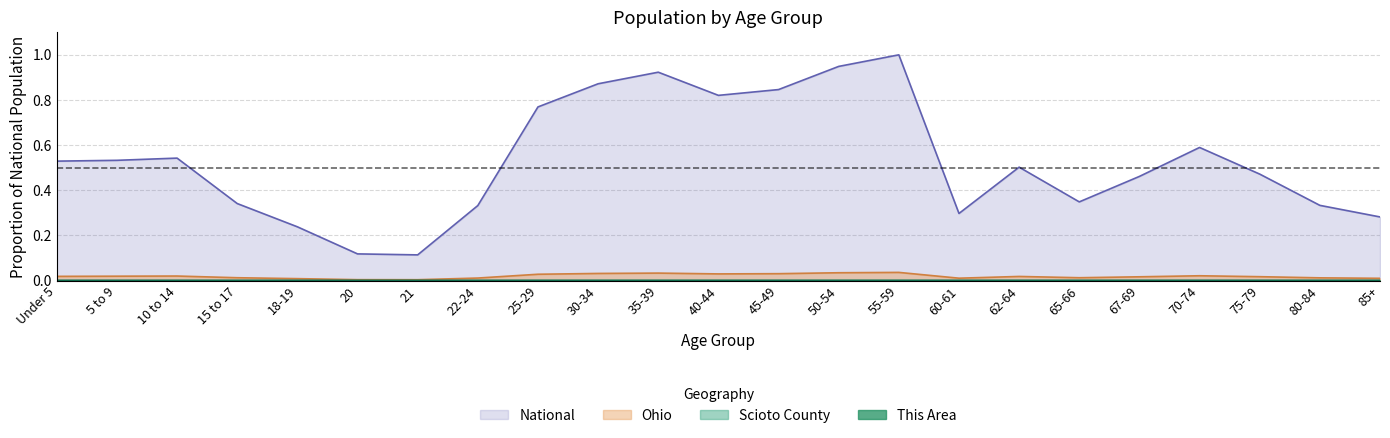

What position from the right is 21?

17